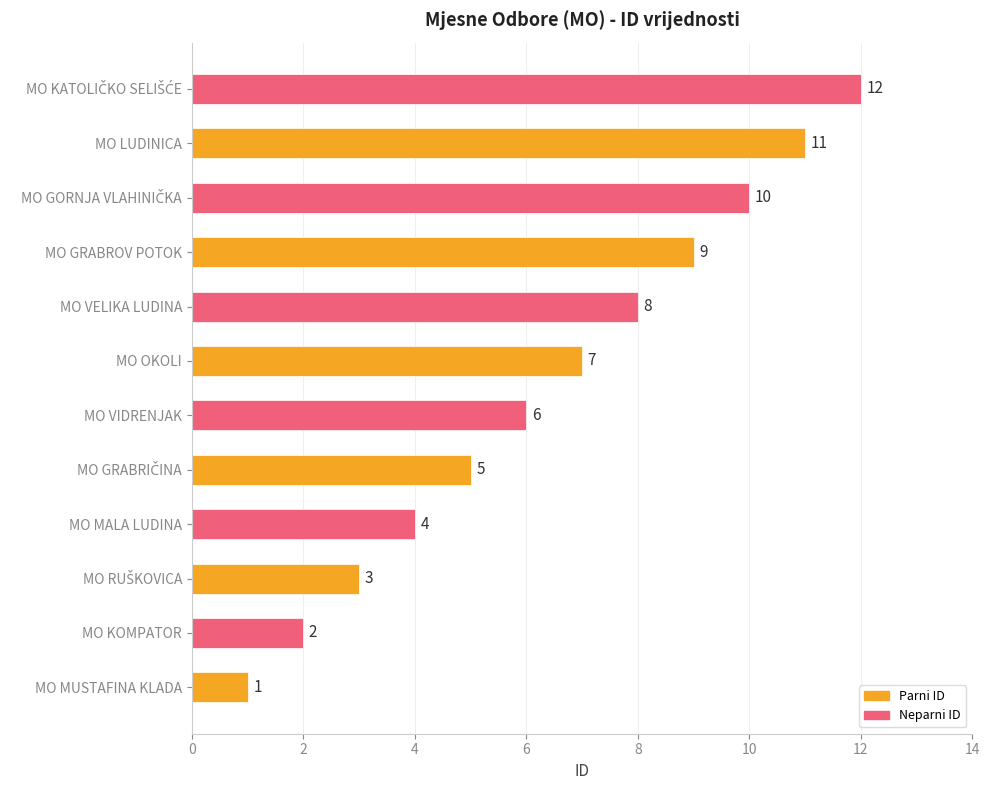

At which label is the value closest to 6?

MO VIDRENJAK